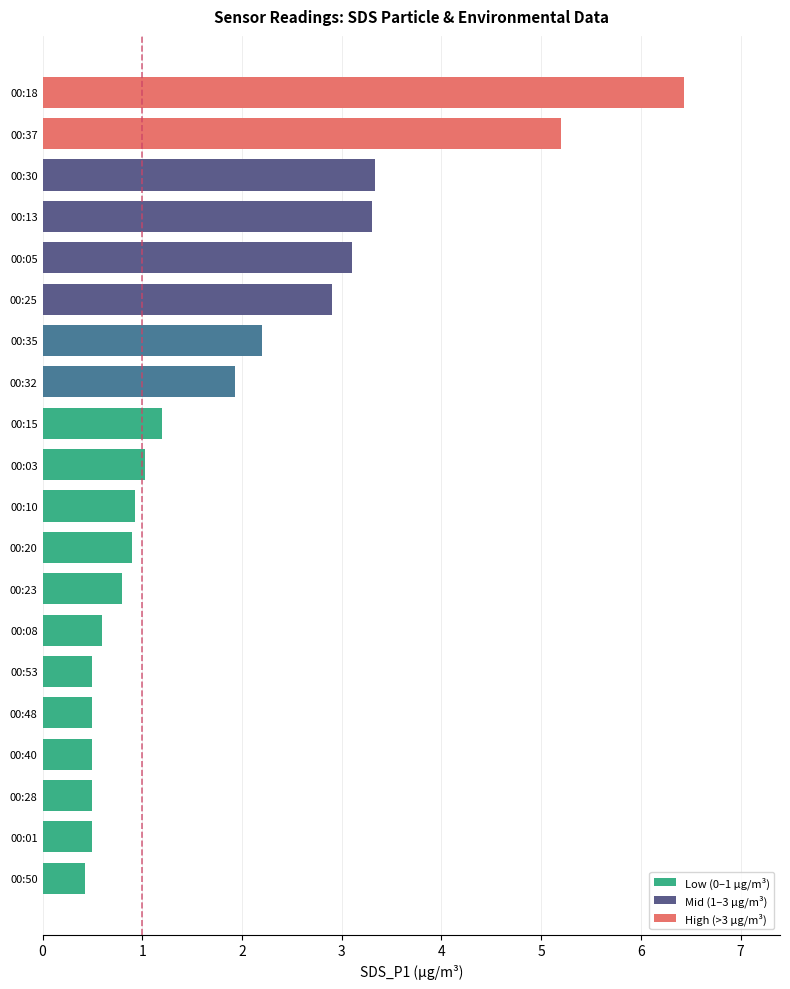

Which has a higher value, 00:20 or 00:28?

00:20